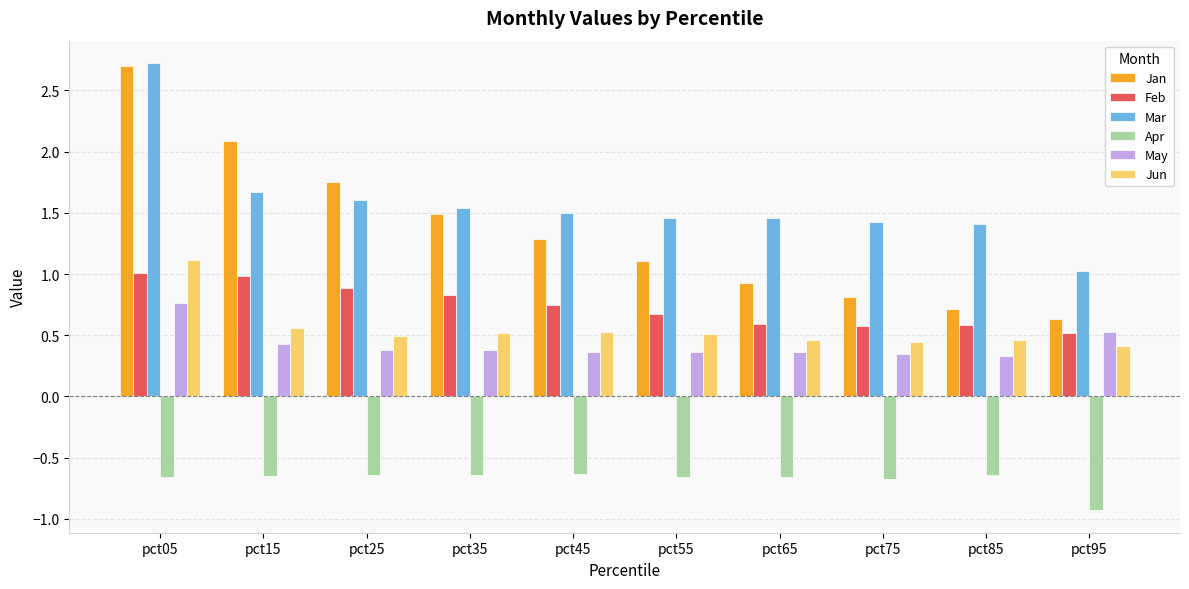

Which category has the lowest value across all series?

pct95